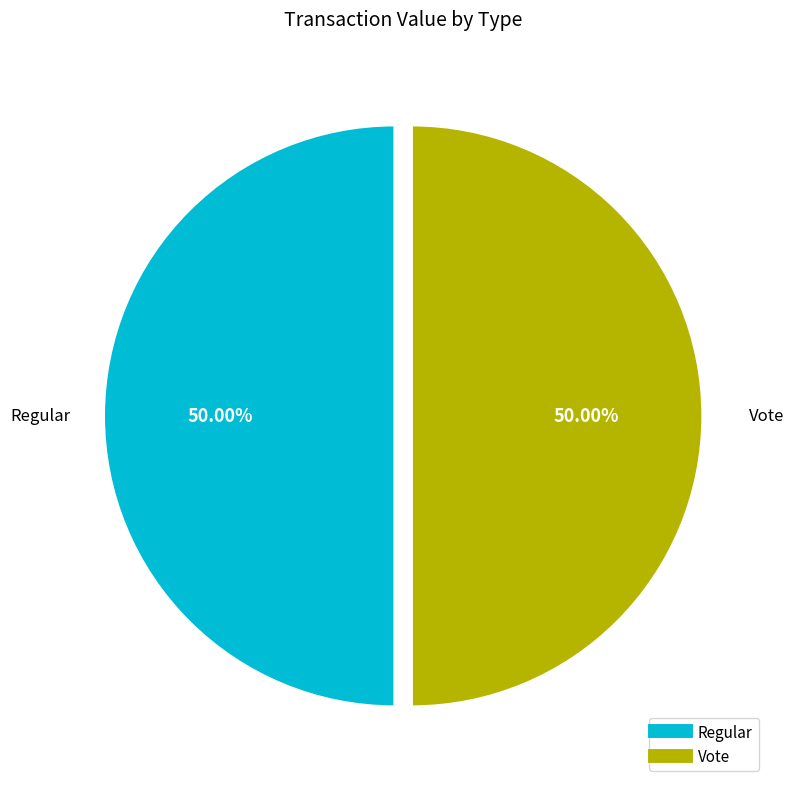

The Vote slice represents 89% of the pie. True or false?

False